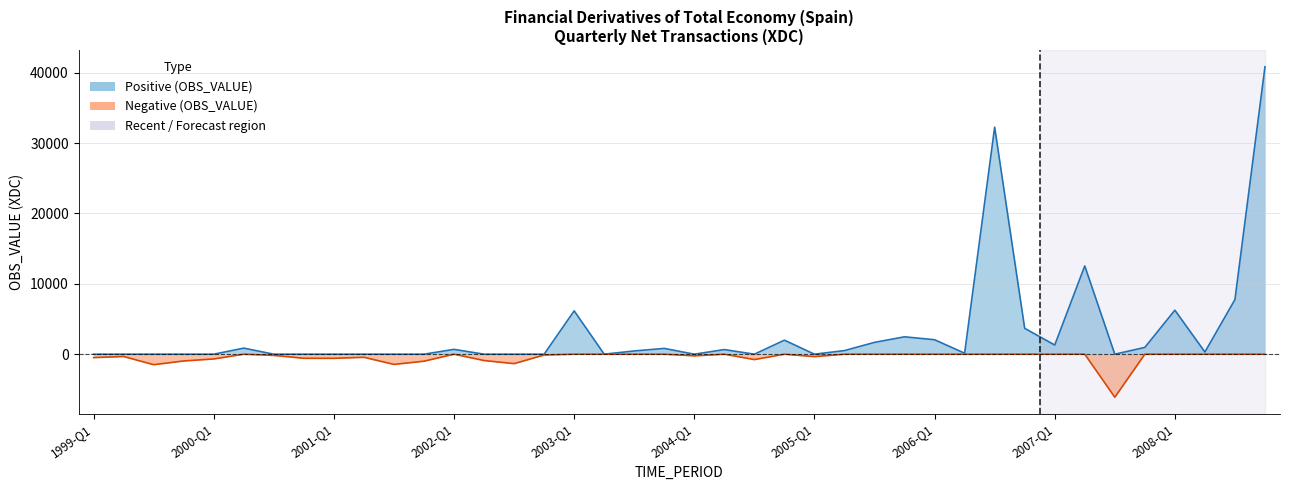

Reading left to right, transcribe all the data shown in this chart.

0	0	0	0	0	863	0	0	0	0	0	0	686	0	0	0	6157	4	459	824	0	656	0	1992	0	512	1679	2470	2053	140	32255	3678	1300	12542	0	964	6252	314	7762	40838